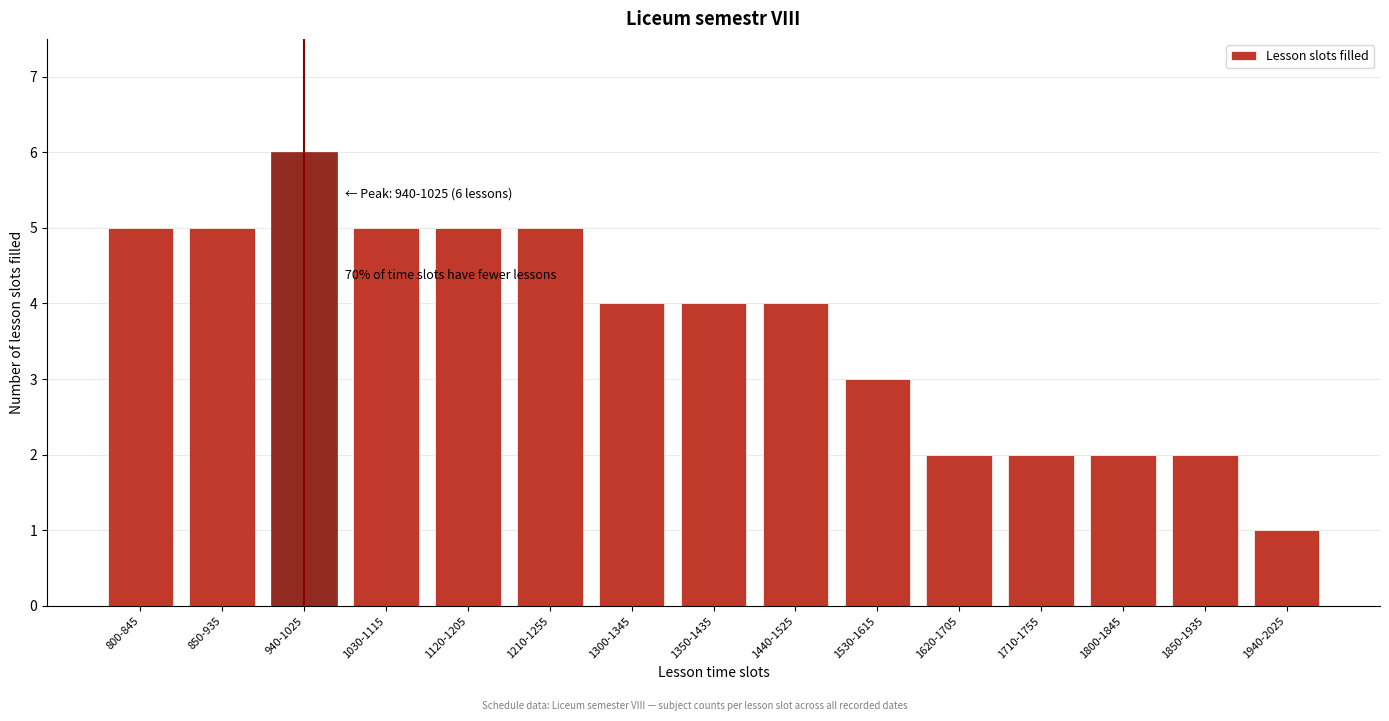

Reading right to left, transcribe all the data shown in this chart.

1	2	2	2	2	3	4	4	4	5	5	5	6	5	5